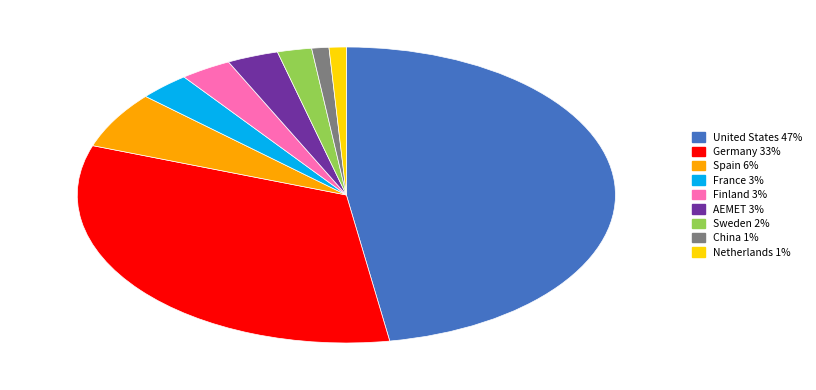

Is it true that Spain is 6% of the pie?

True